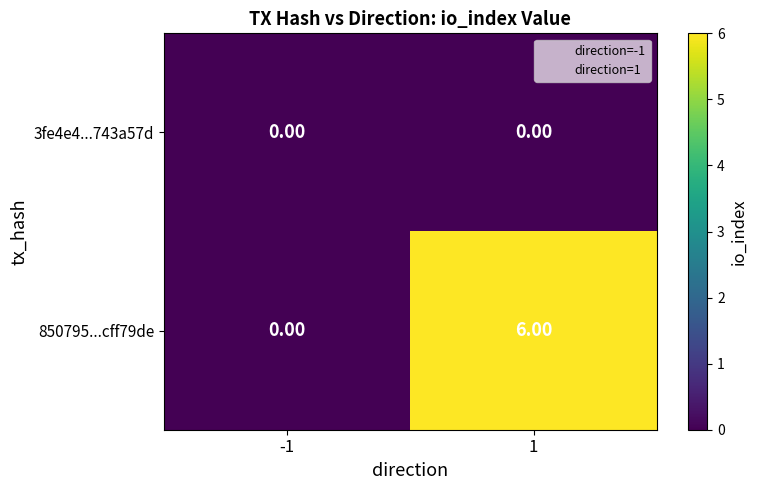

At which category does the chart reach its peak across all series?

1